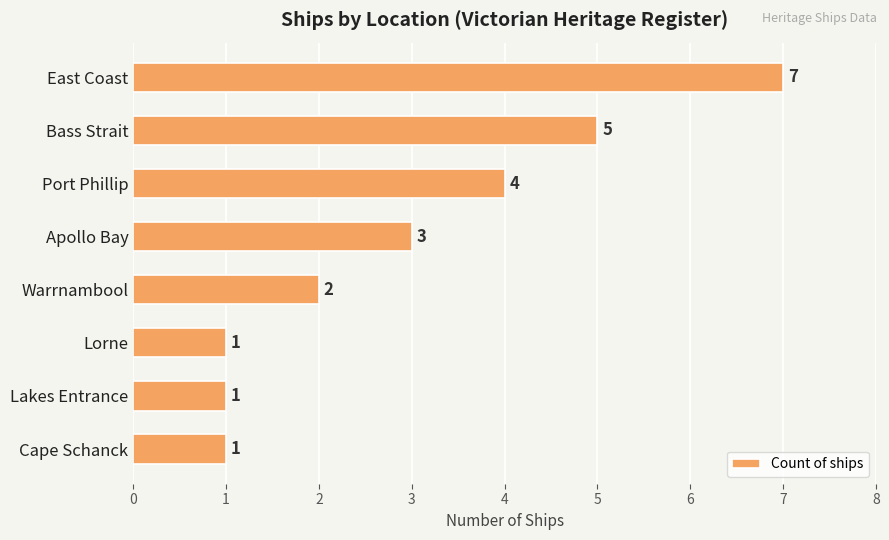

What is the sum of the values at Lorne and Bass Strait?

6